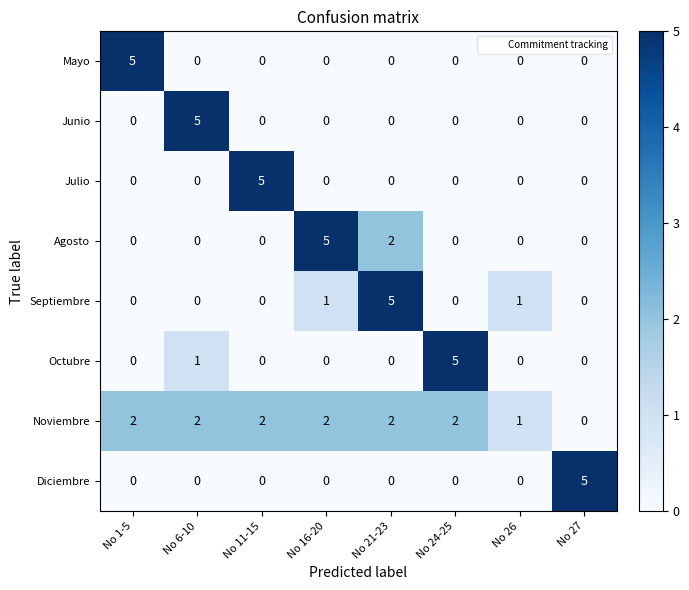

What is the maximum value shown in the chart?

5